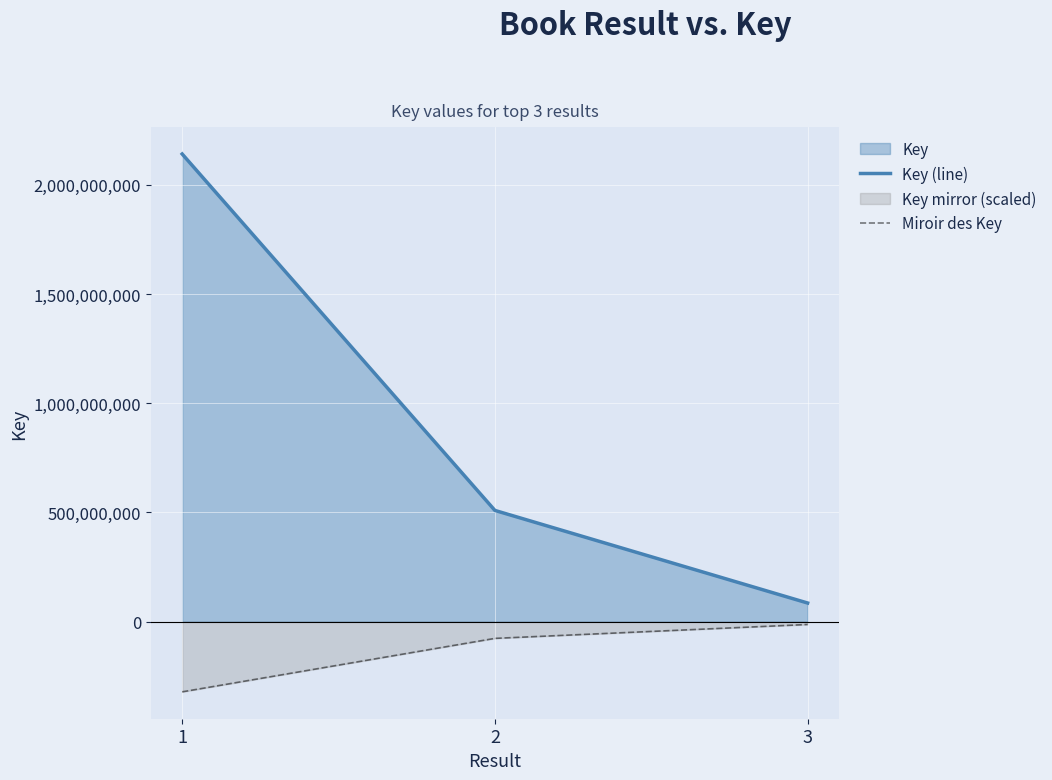

What value does the Miroir des Key series have at 1?

-321118764.4